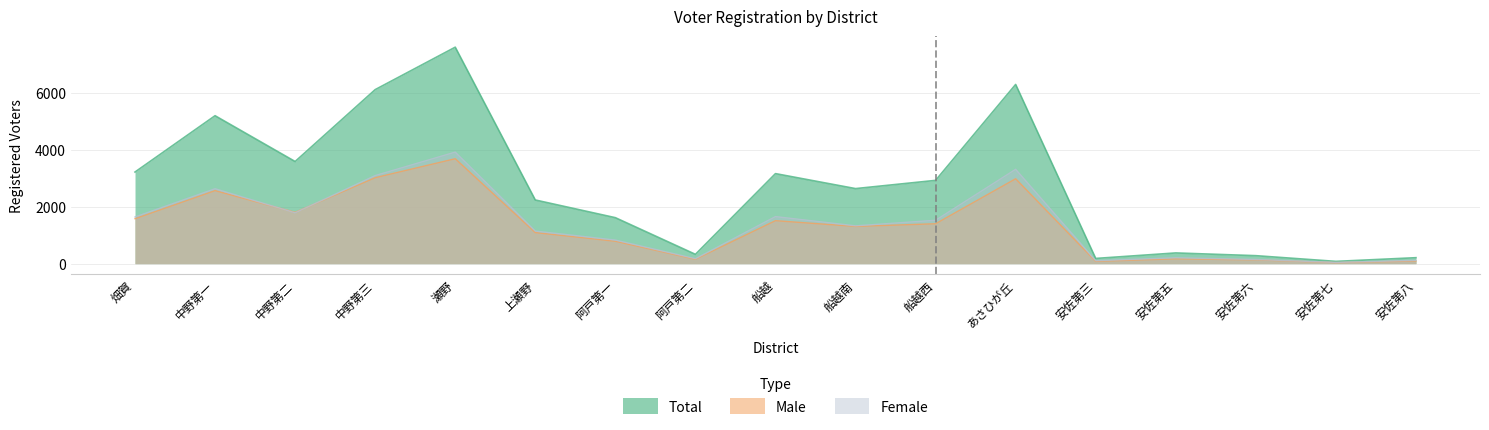

Between 中野第一 and 中野第二, which series saw the biggest shift?

Total